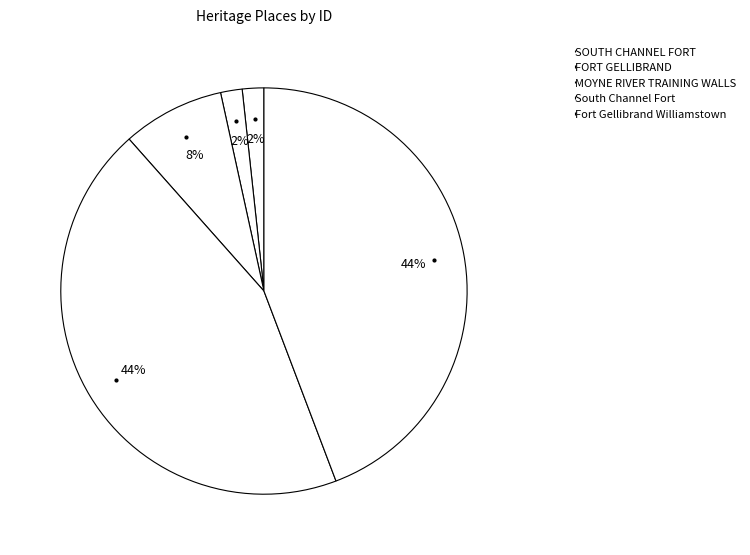

How many slices are in this pie chart?

5